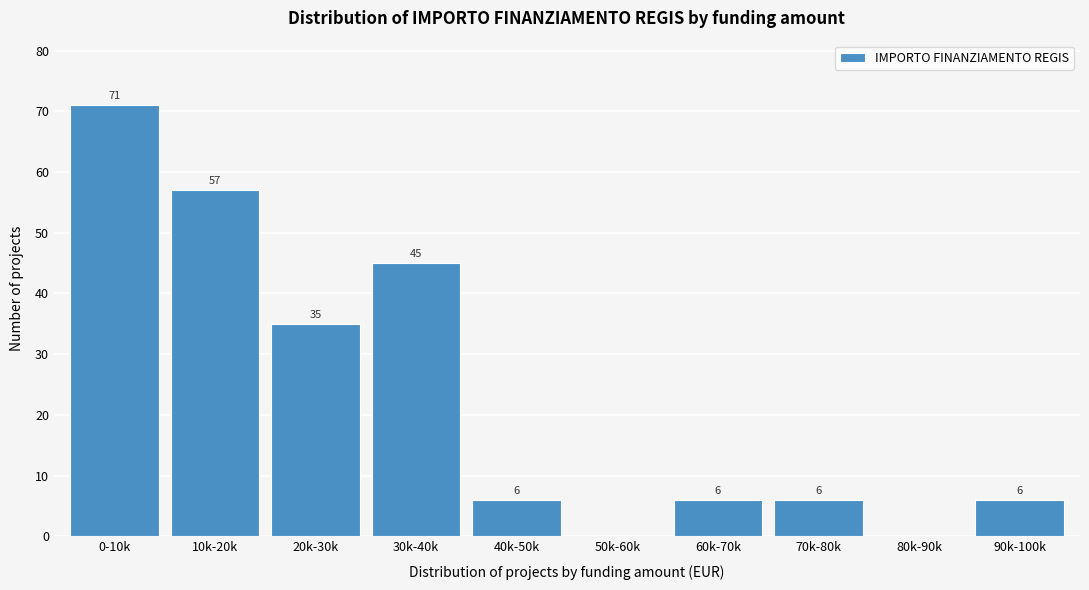

Reading left to right, transcribe all the data shown in this chart.

0-10k=71	10k-20k=57	20k-30k=35	30k-40k=45	40k-50k=6	50k-60k=0	60k-70k=6	70k-80k=6	80k-90k=0	90k-100k=6